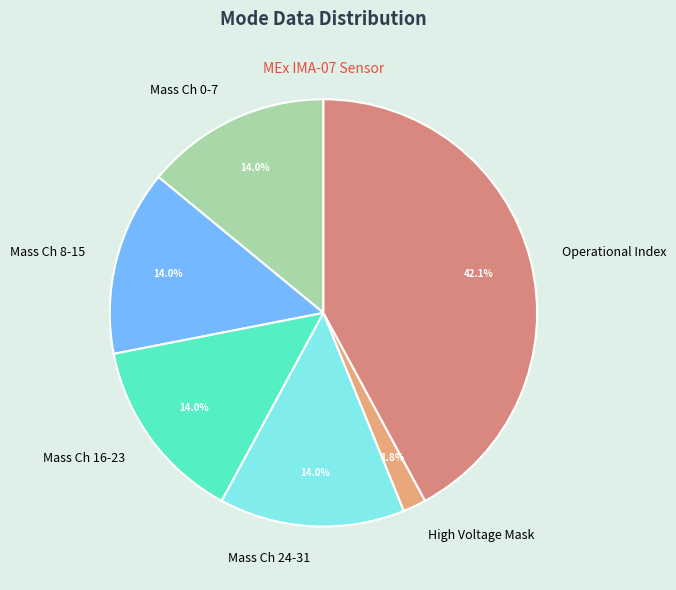

Does High Voltage Mask account for over 50% of the chart?

No